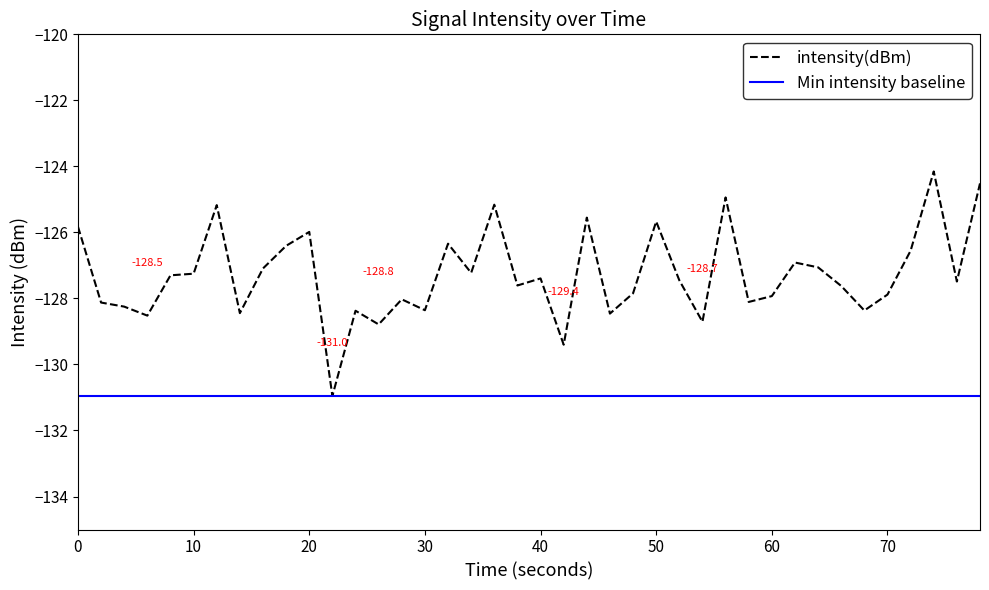

How many data points are above -127?

13